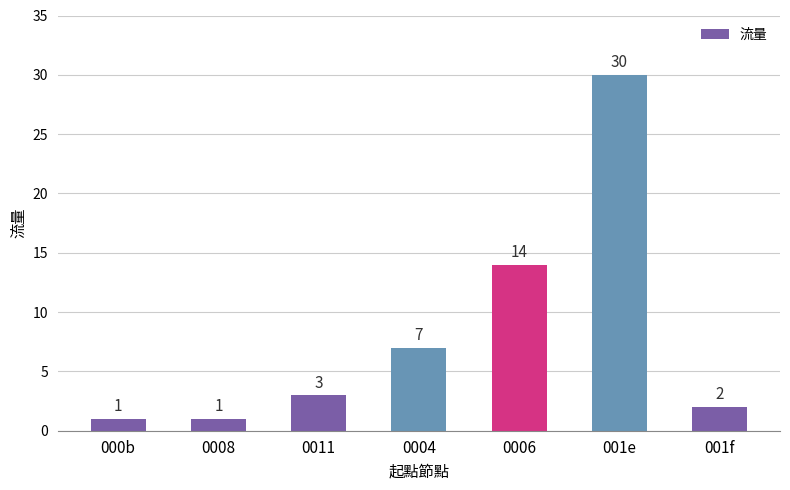

What is the sum of all values?

58